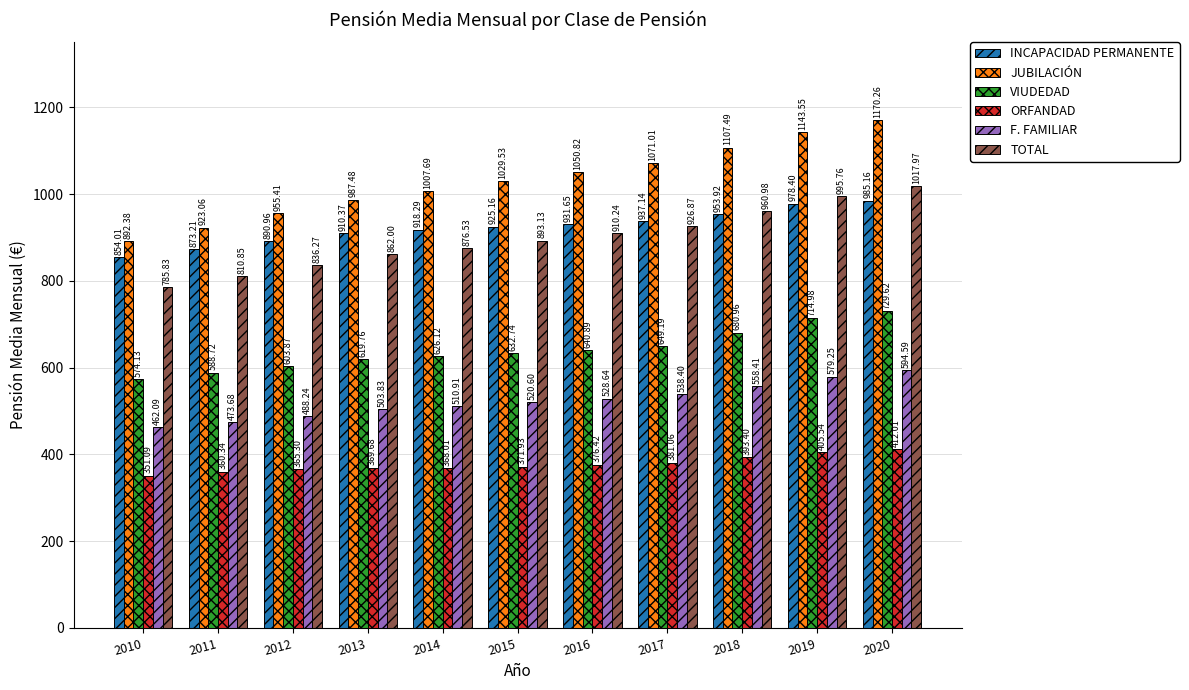

Which series has the largest range (max minus min)?

JUBILACIÓN